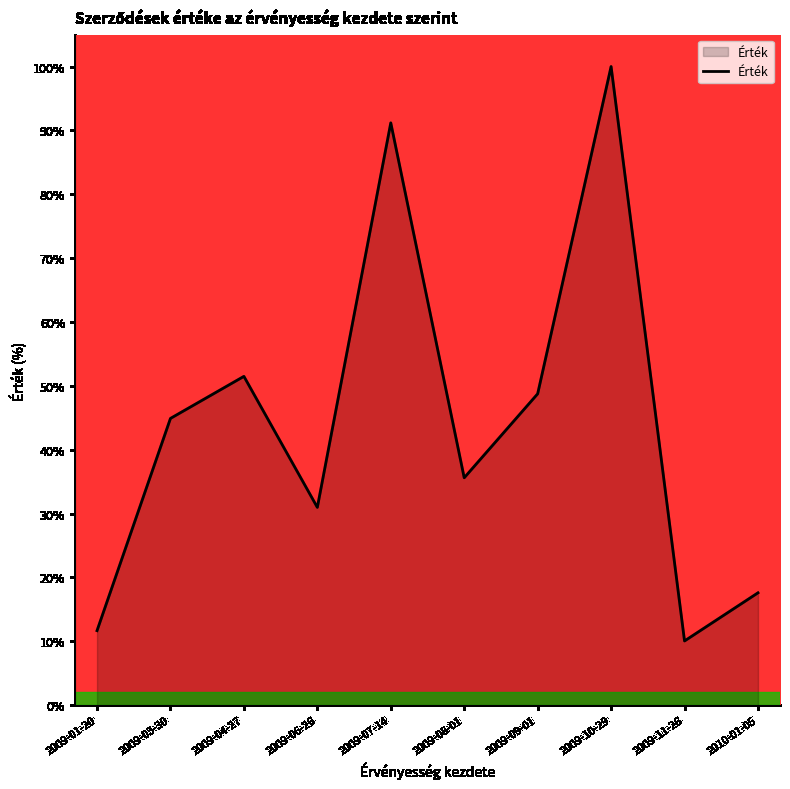

What position from the right is 2009-03-30?

9